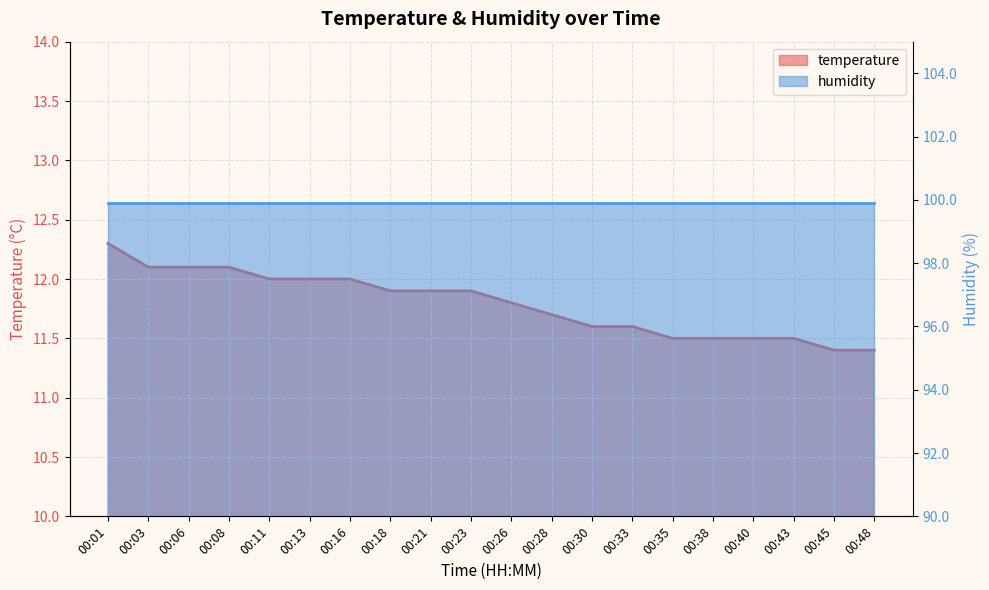

What is the sum of all values?

235.8